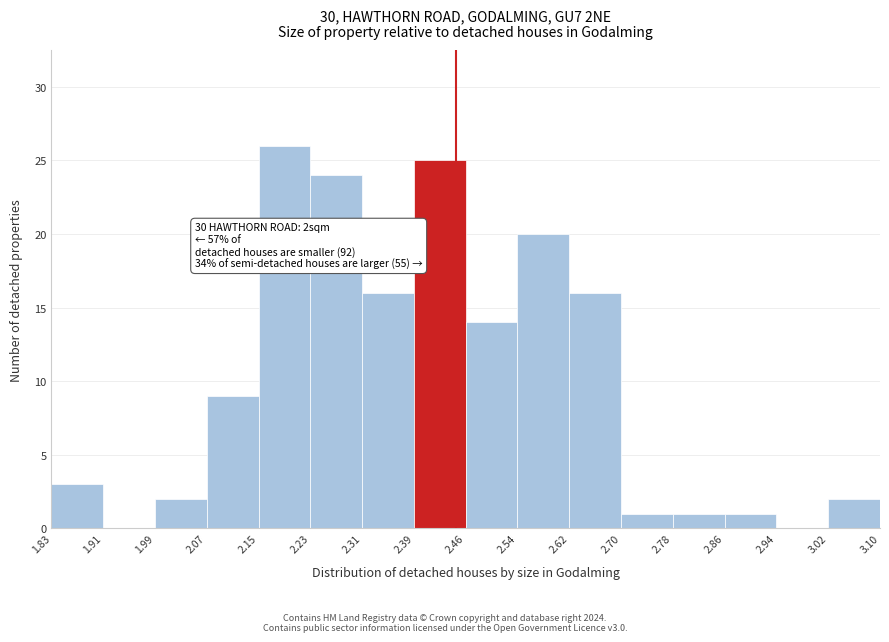

Which range on the x-axis has the tallest bar?

2.15 to 2.23